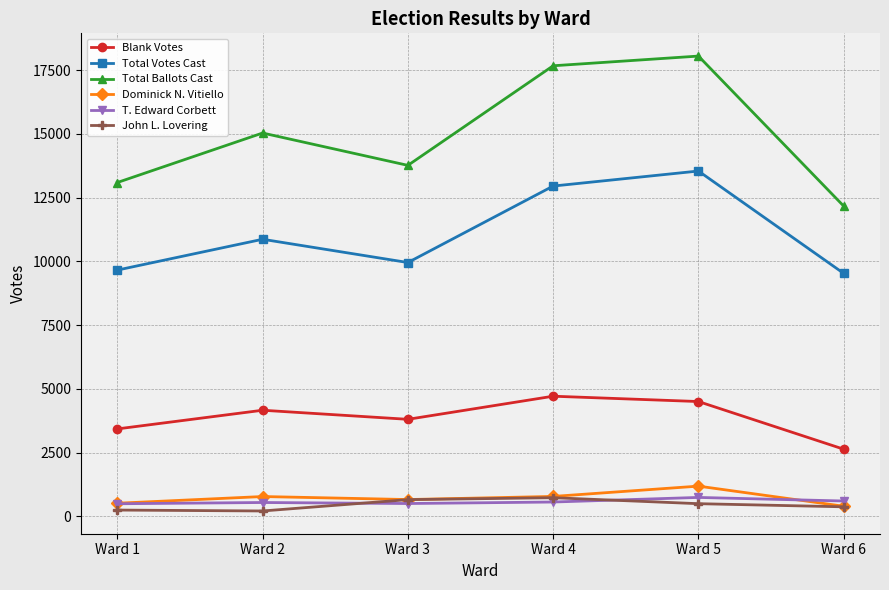

True or false: T. Edward Corbett and Blank Votes intersect in this chart.

False